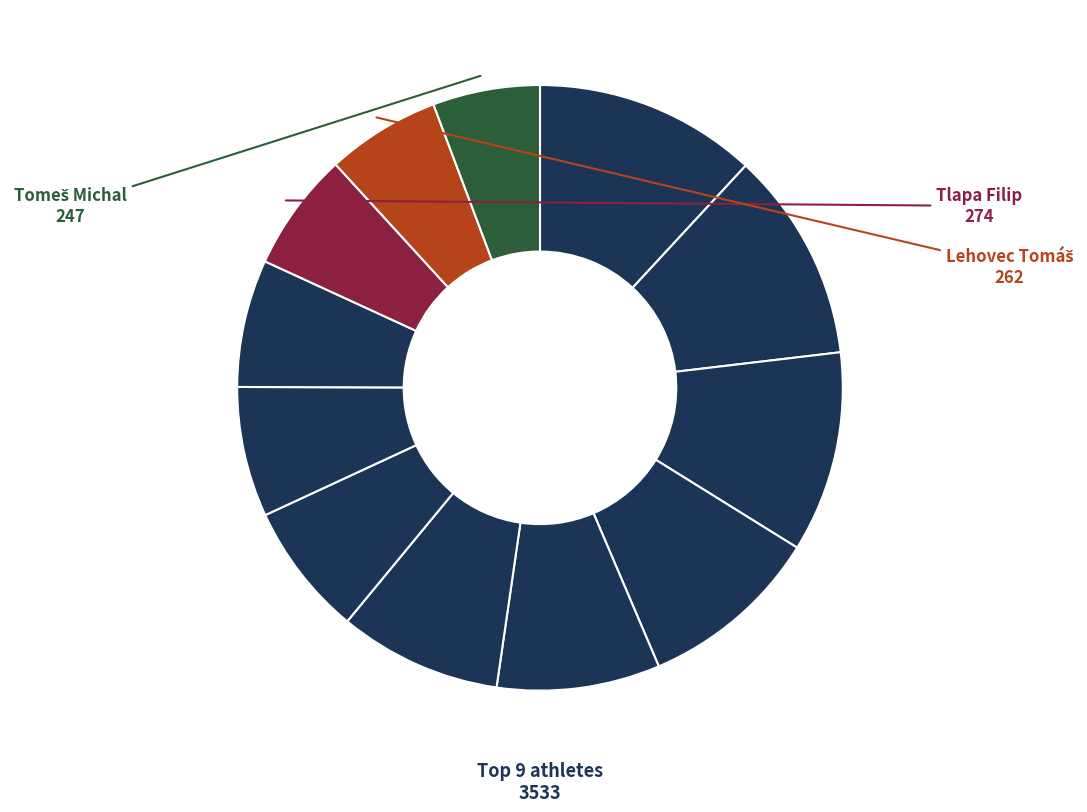

Count the number of slices in the pie.

12